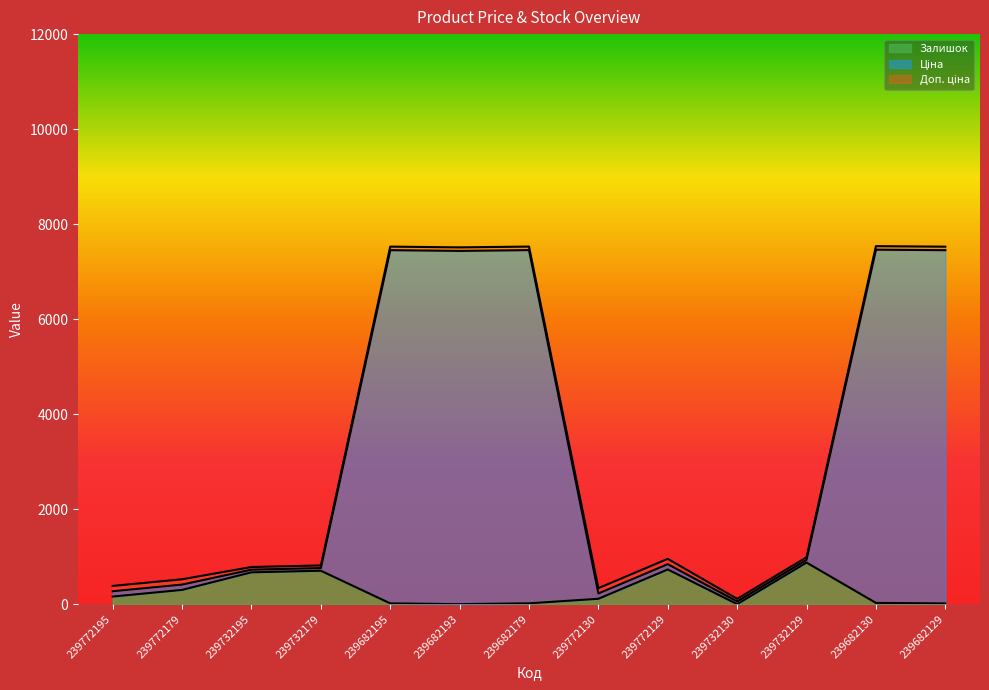

At how many categories does at least one series exceed 4224?

5